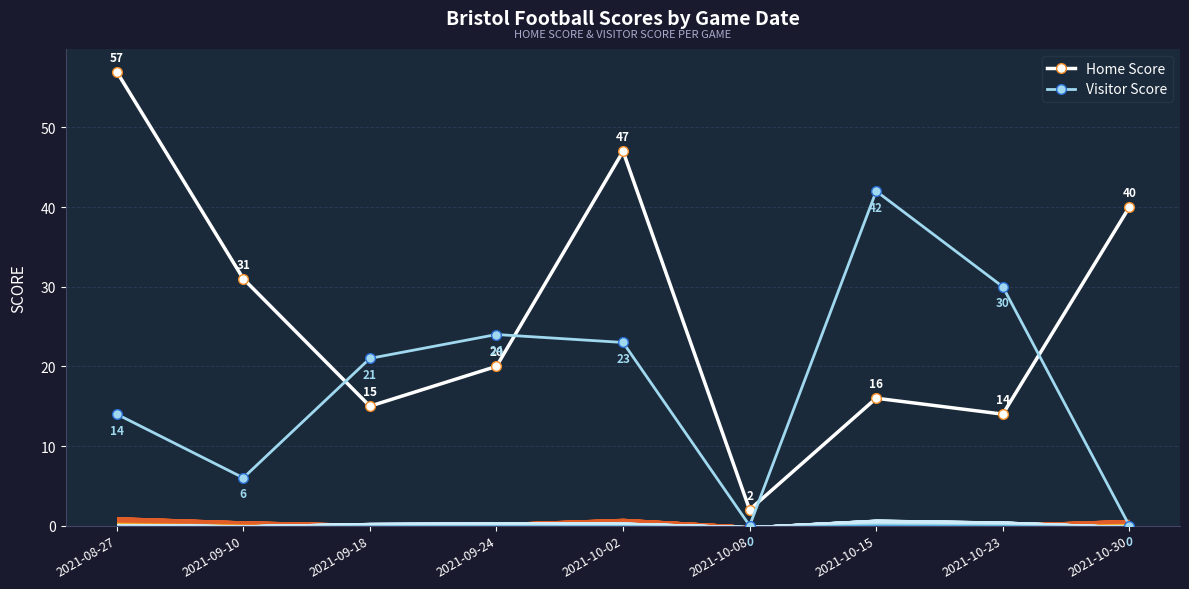

At which label is Visitor Score closest to 21?

2021-09-18